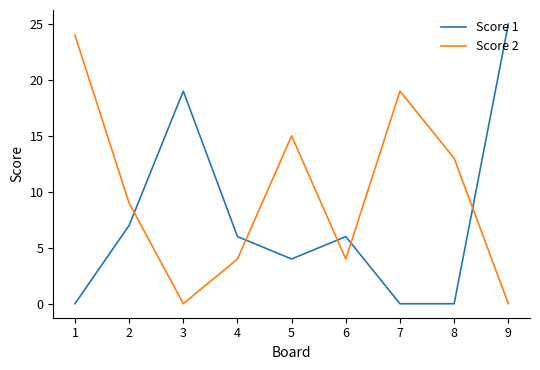

Reading right to left, what are all the values shown in this chart?

Score 1: 25	0	0	6	4	6	19	7	0
Score 2: 0	13	19	4	15	4	0	9	24